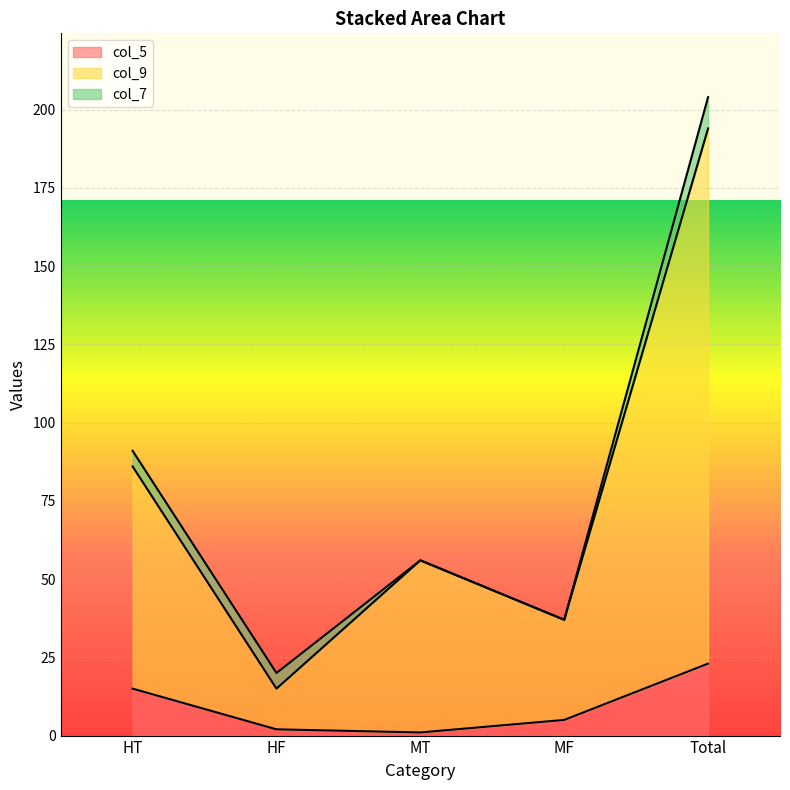

List the labels in order of col_9 value, largest first.

Total, HT, MT, MF, HF